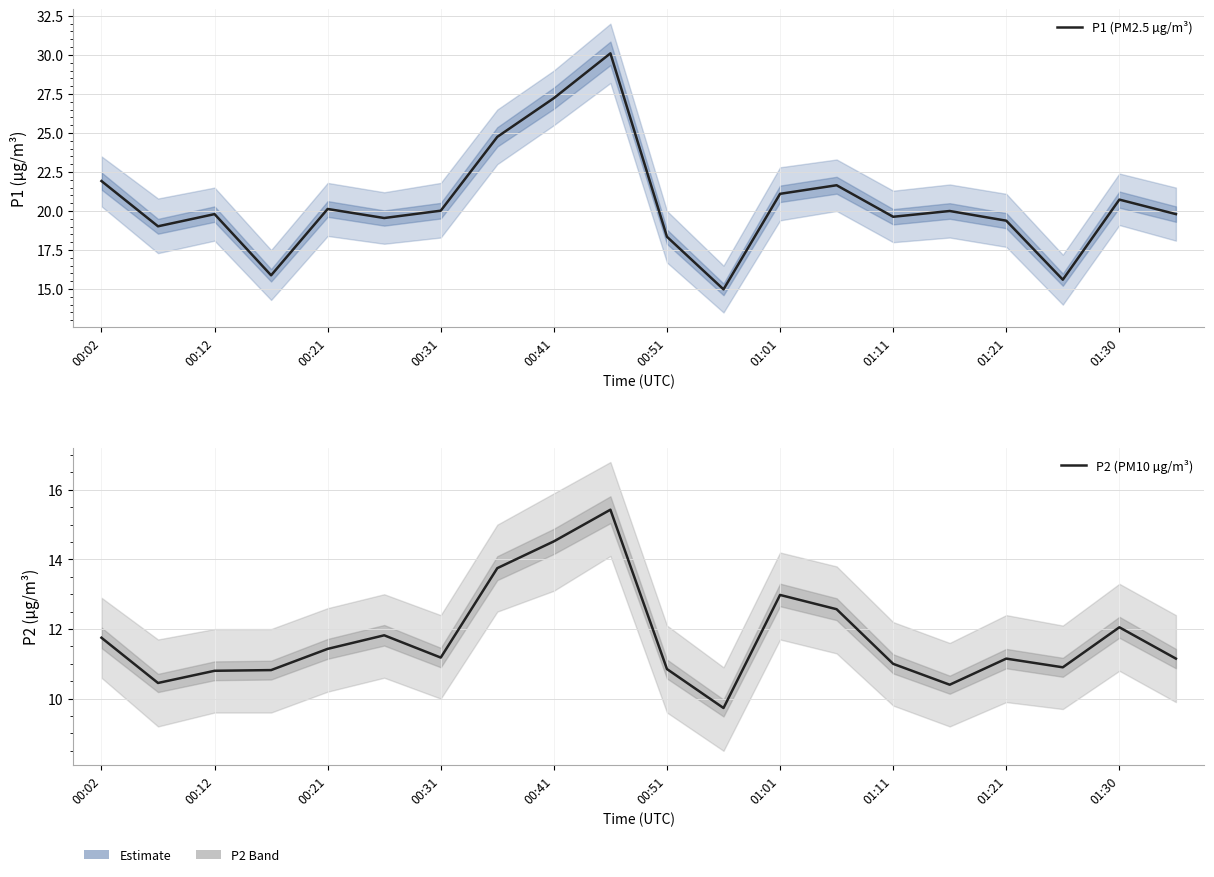

True or false: P1 (PM2.5 µg/m³) has more than 0 interior local peaks.

True